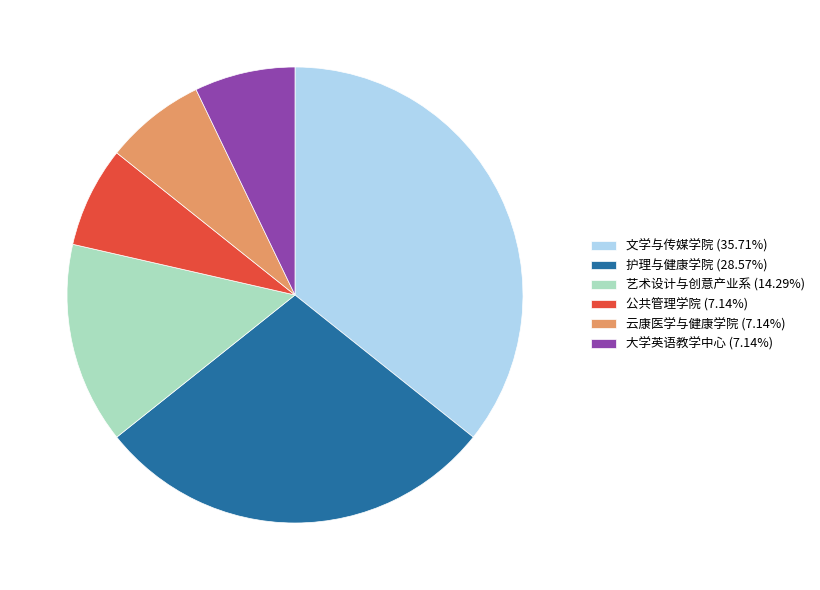

Which category has the biggest portion of the pie?

文学与传媒学院